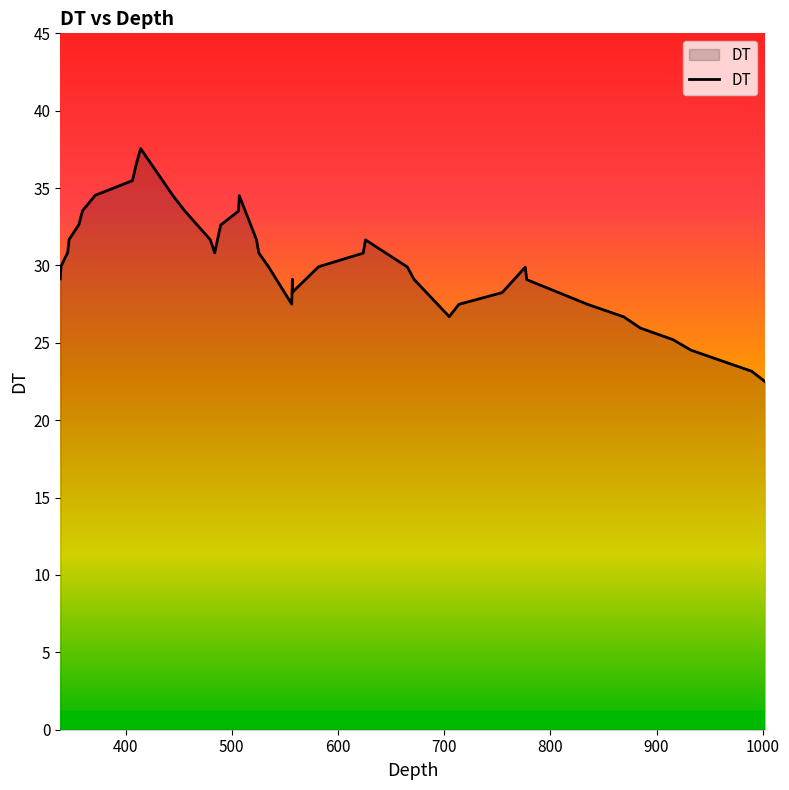

What is the difference between the maximum and minimum values?

15.1